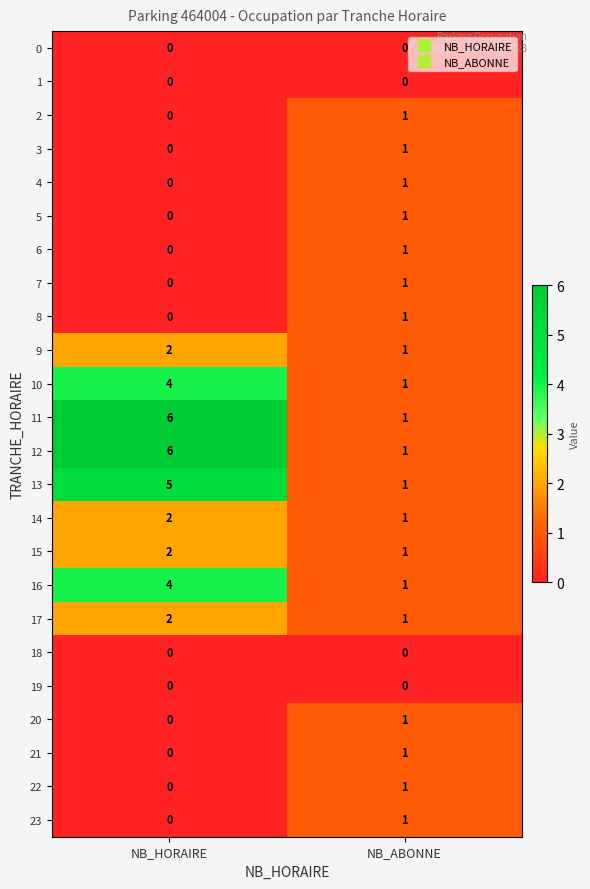

At which category is the sum across all series the highest?

NB_HORAIRE